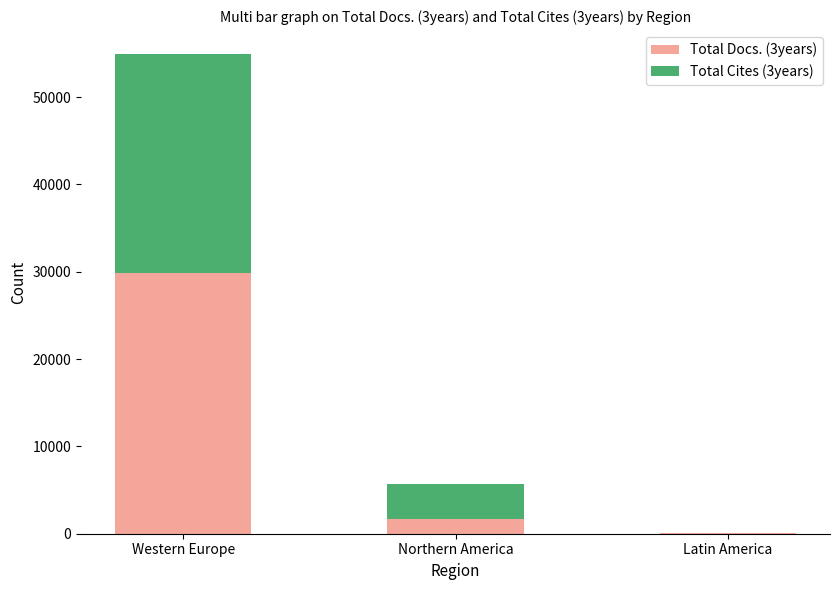

How many categories are shown in the chart?

3